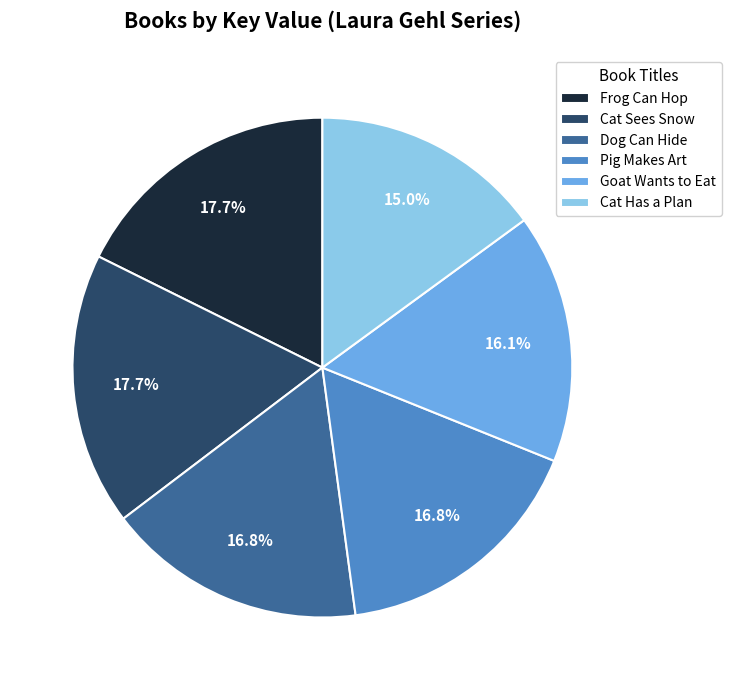

How much of the chart is everything except Frog Can Hop?

82.3%